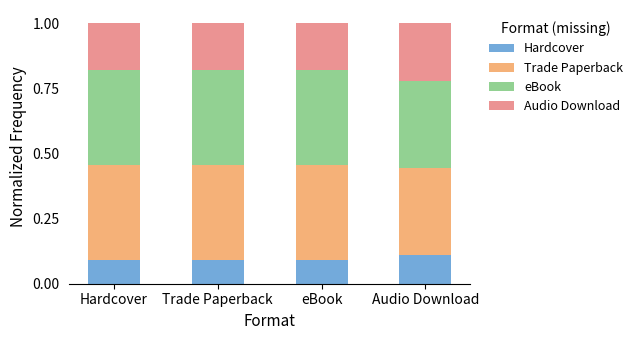

How many bars are there in total?

4